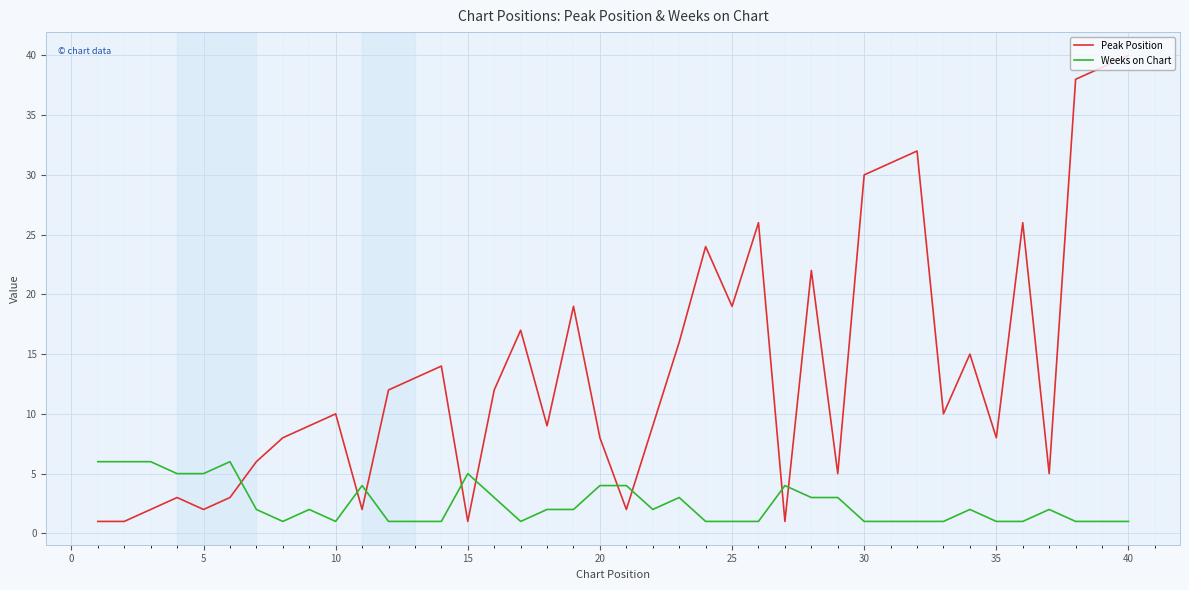

Count the Weeks on Chart values in the range 1 to 4.

33